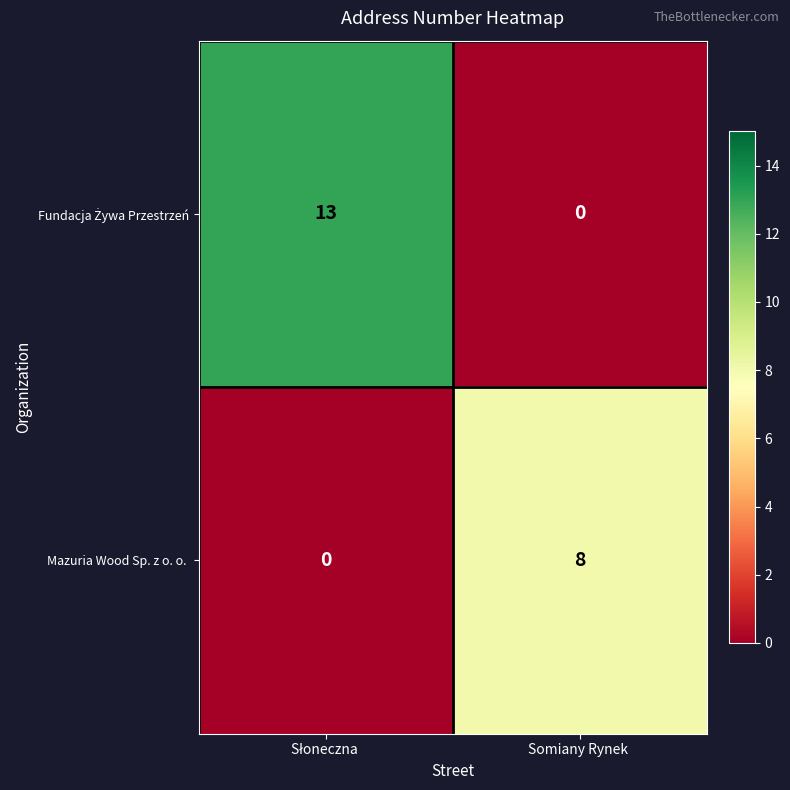

What is the difference between the highest and lowest values at Somiany Rynek ?

8